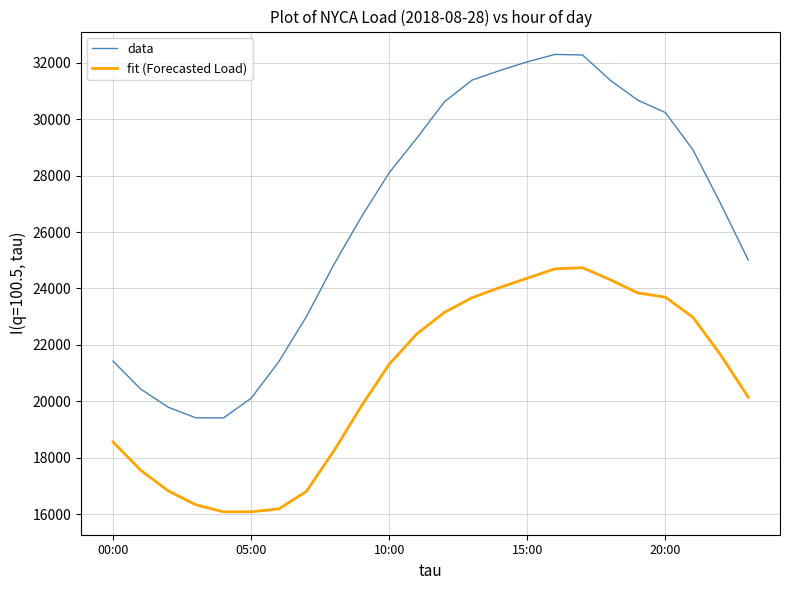

What is the minimum value shown in the chart?

16078.0